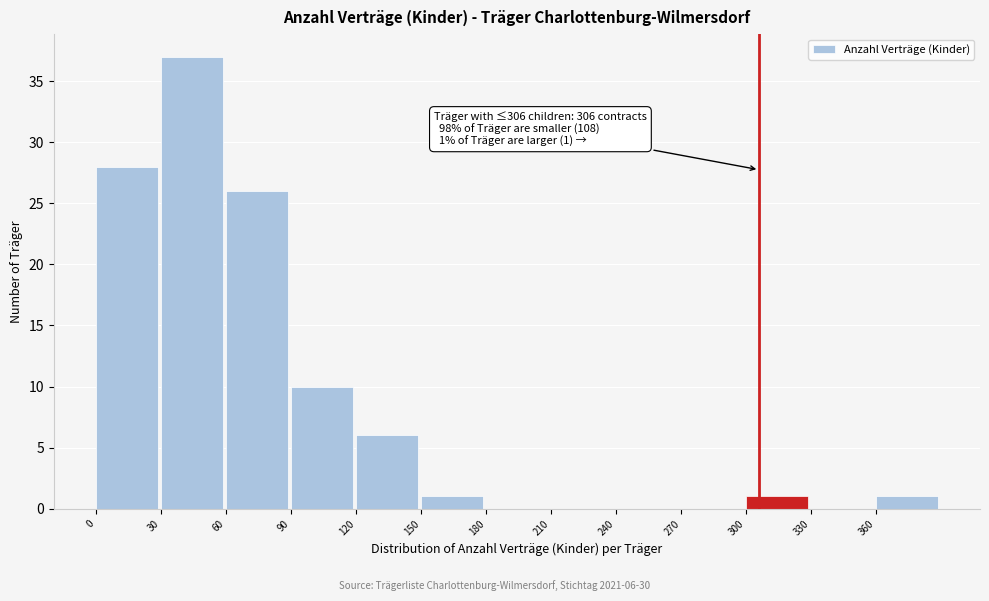

Over which range of the x-axis is the bar tallest?

30 to 60